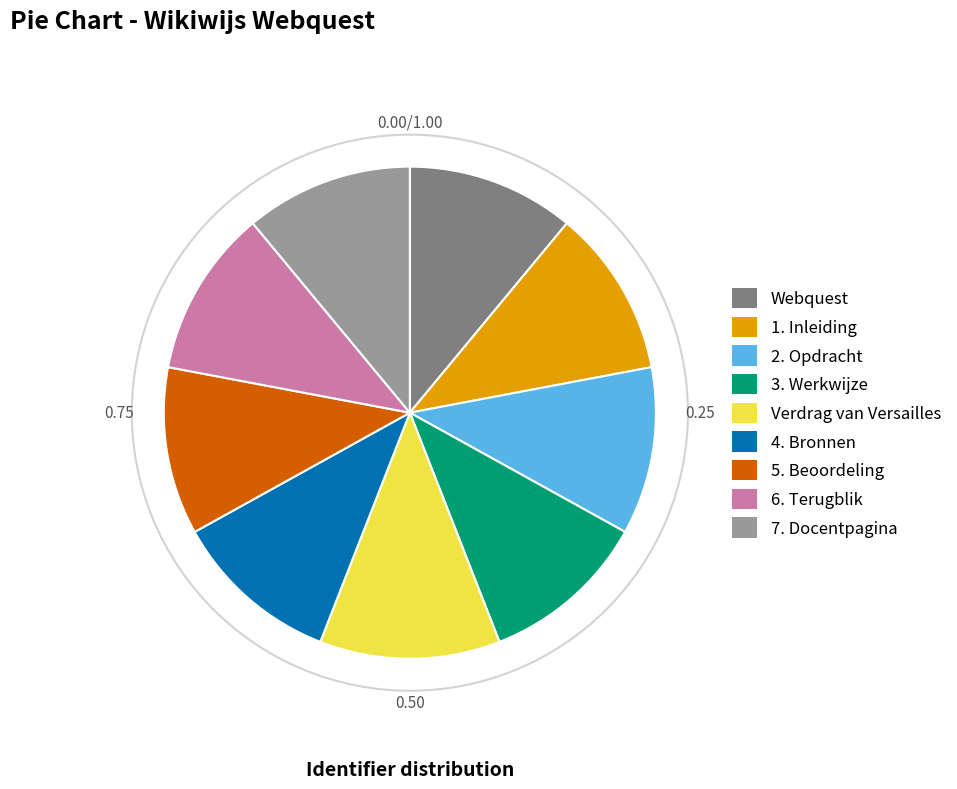

What is the ratio of the value at 6. Terugblik to the value at 7. Docentpagina?

1.0